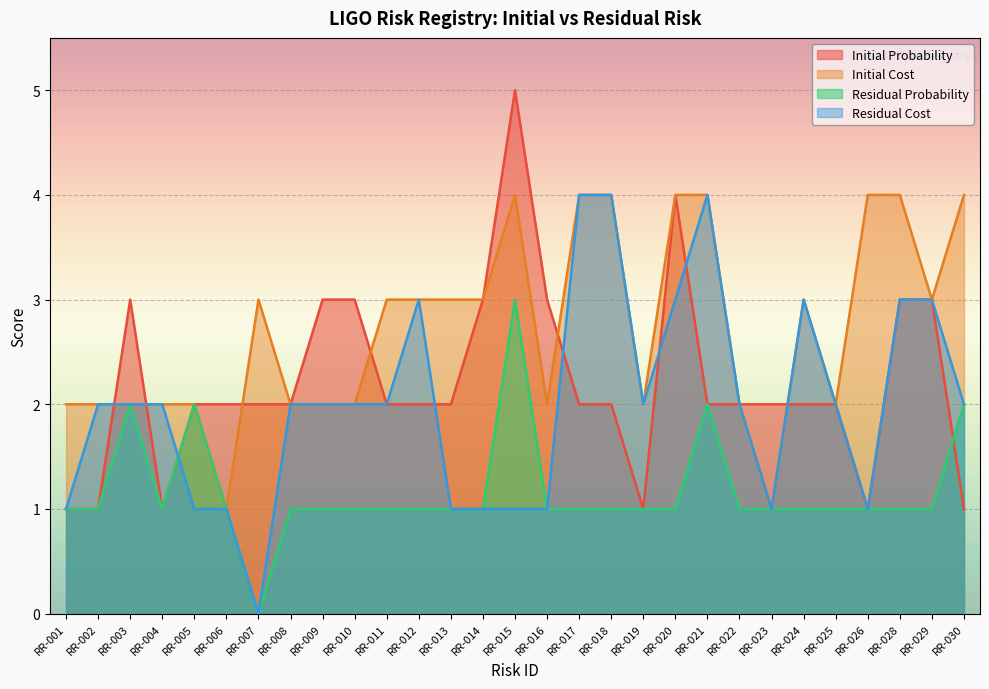

Where is the first local maximum for Initial Probability?

RR-003